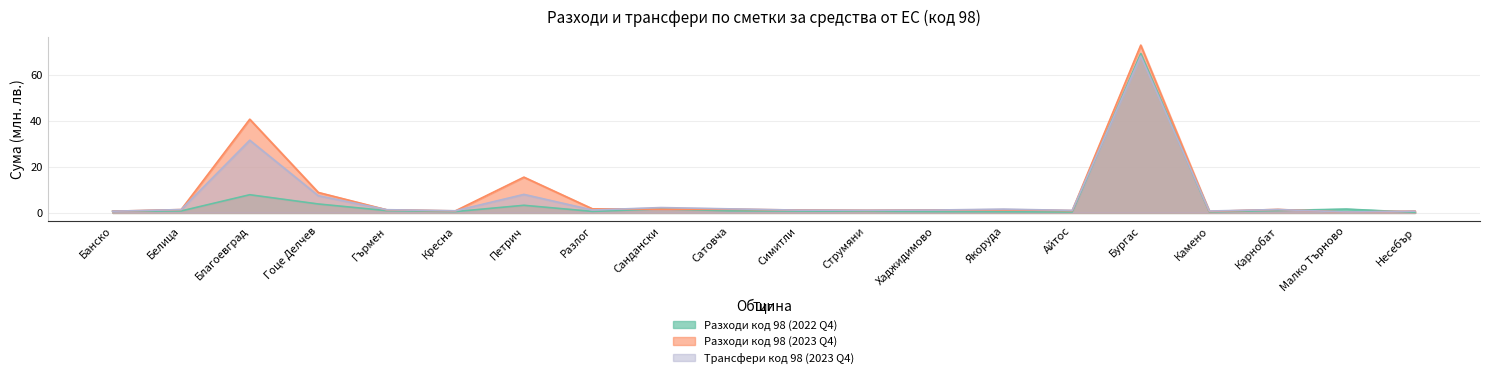

What is the spread (max minus min) of values at Гърмен?

0.4